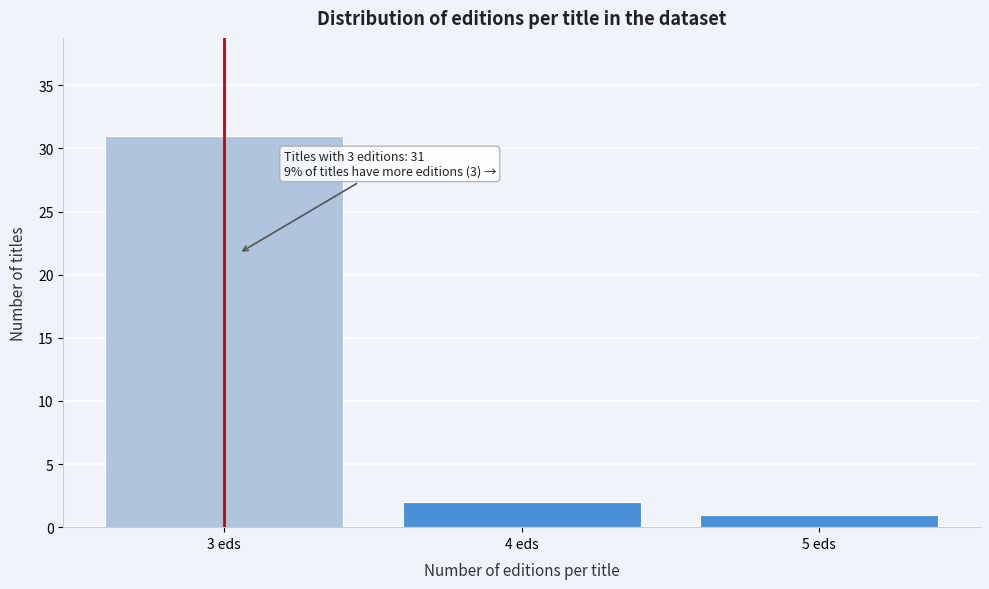

Which range on the x-axis has the tallest bar?

2.5 to 3.5